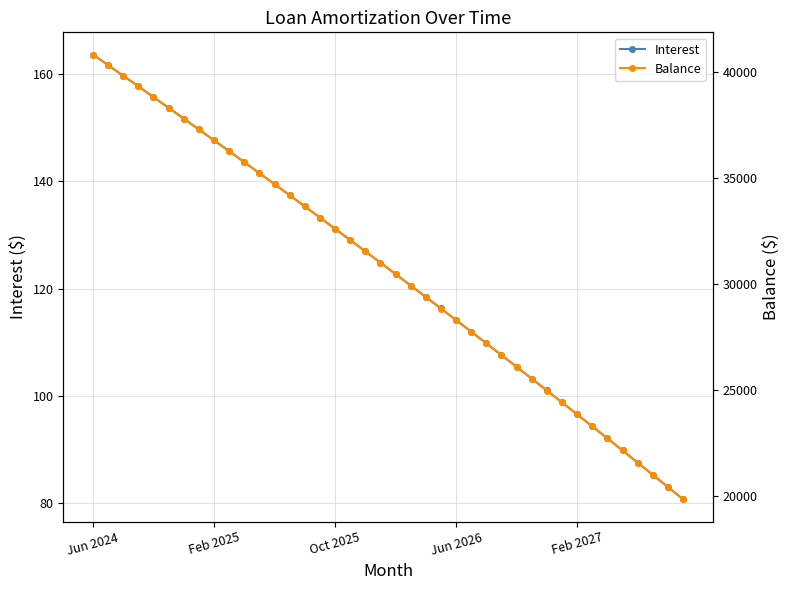

What is the difference between the second highest and second lowest values in the Balance series?

19924.0